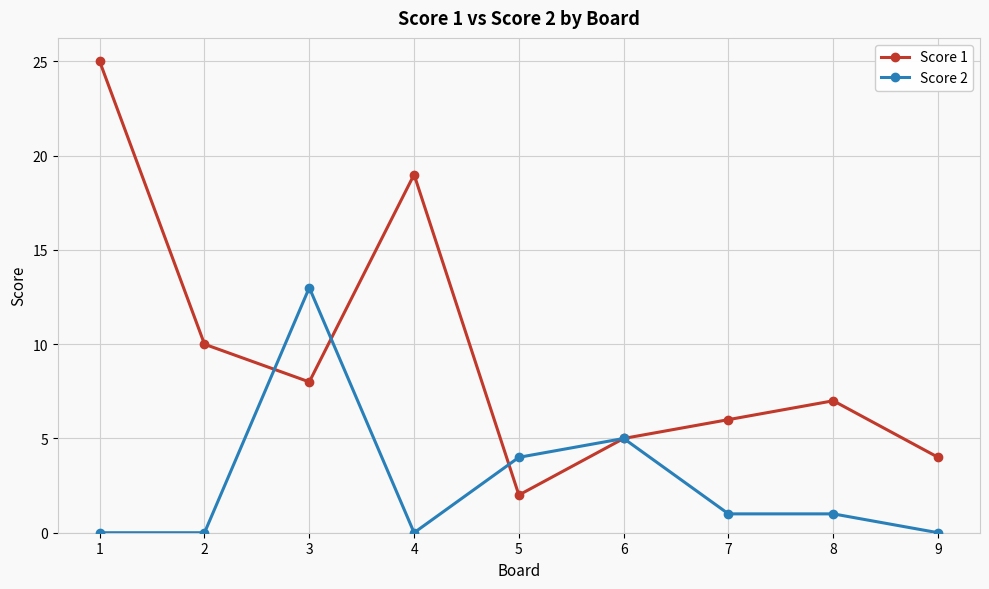

The Score 2 series shows -4 at 9. True or false?

False